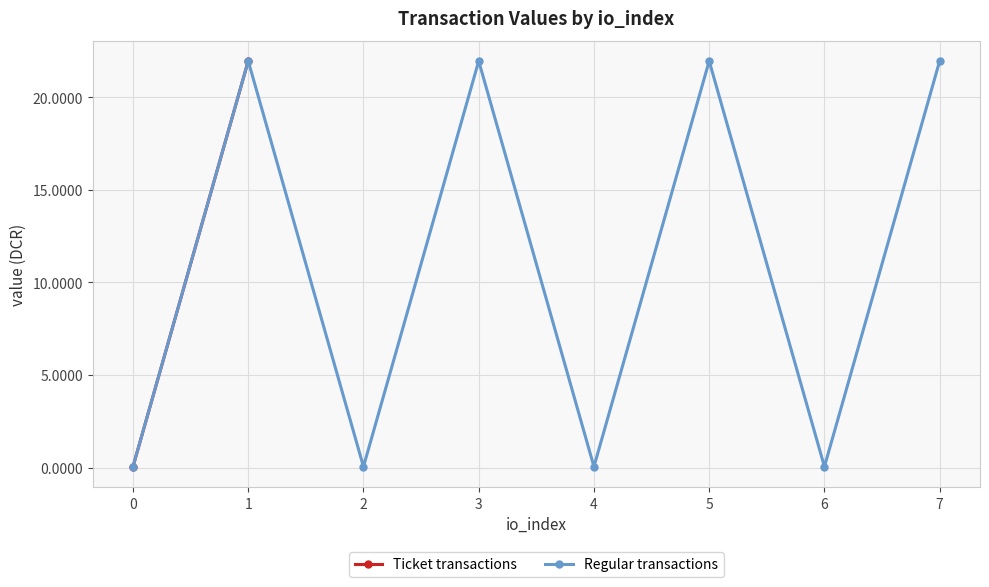

The Regular transactions series shows 22.0 at 5. True or false?

True